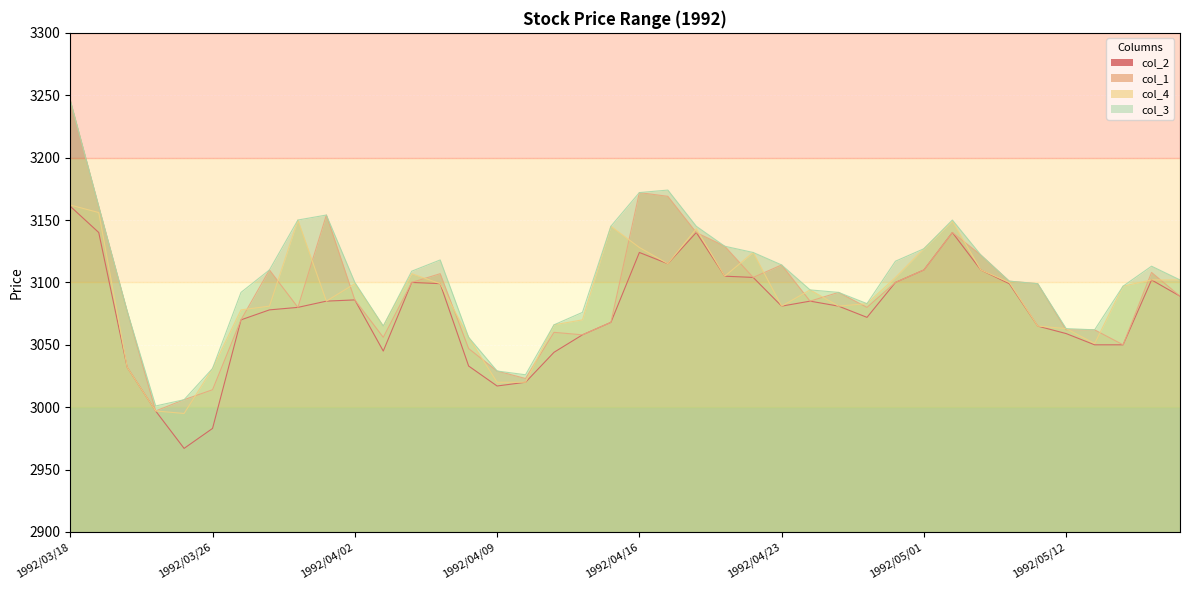

True or false: col_3 and col_2 cross at least once.

False